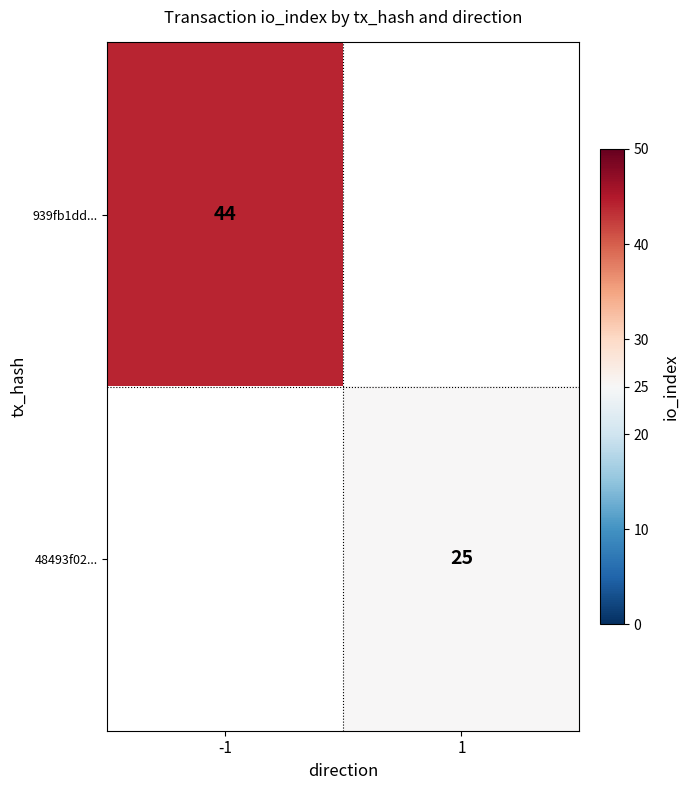

The value of 939fb1dd... at -1 is 57. True or false?

False